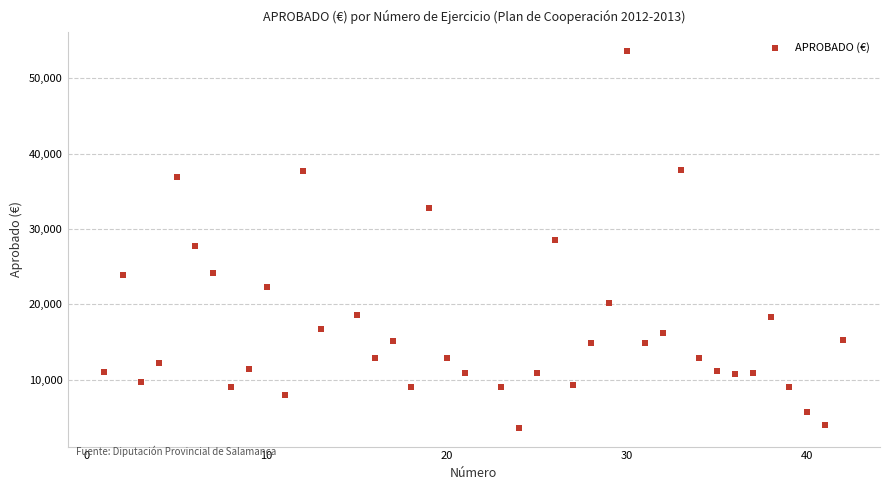

What is the range of Y values (max minus min)?

49990.3